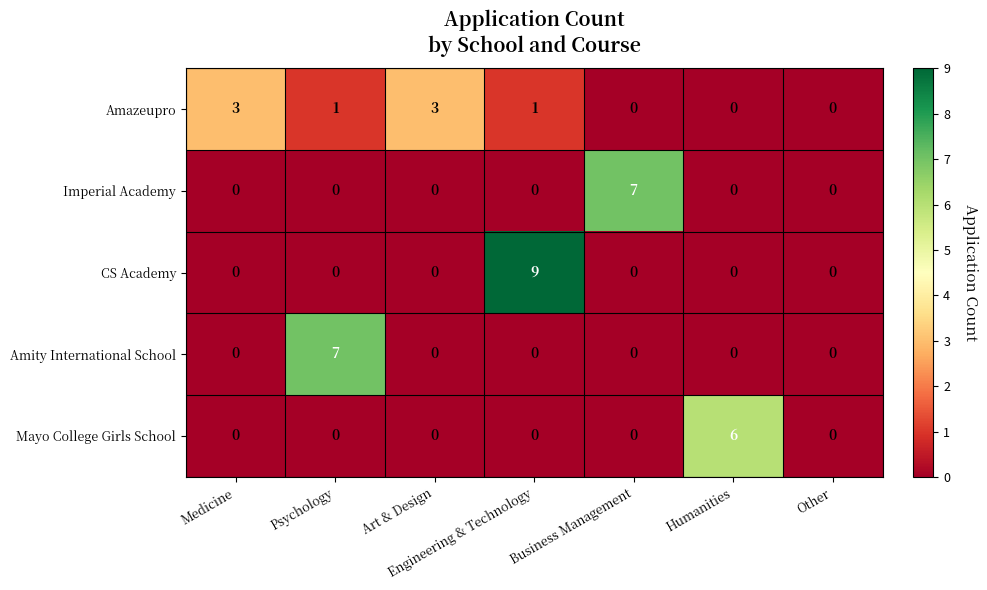

Is it true that Amity International School equals 0 at Humanities?

True